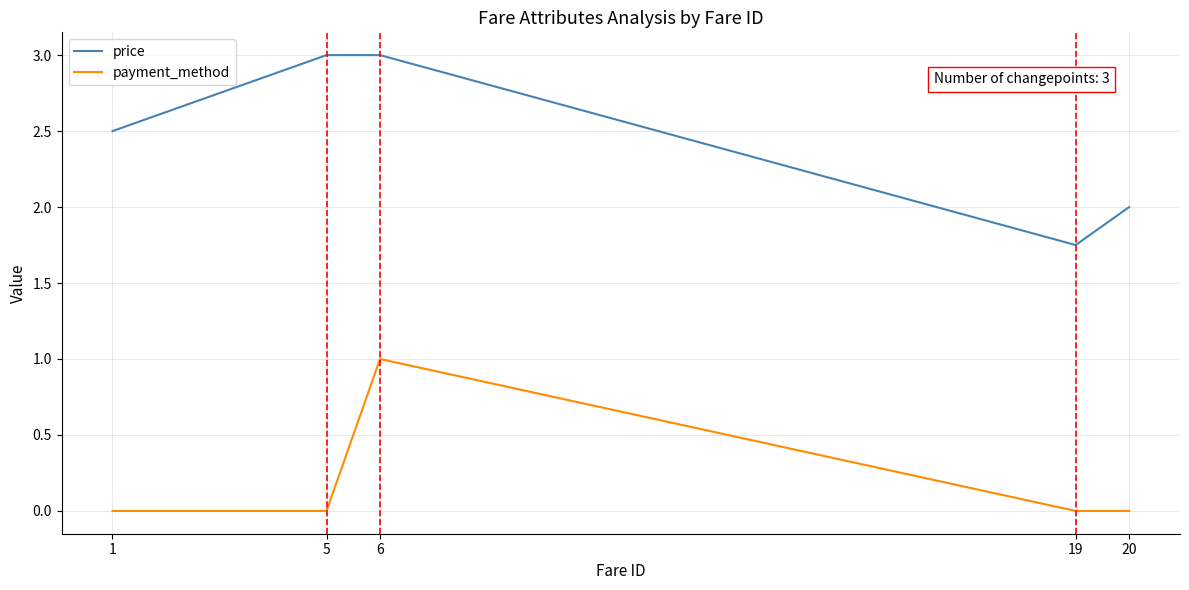

True or false: price has more than 1 interior local peaks.

False